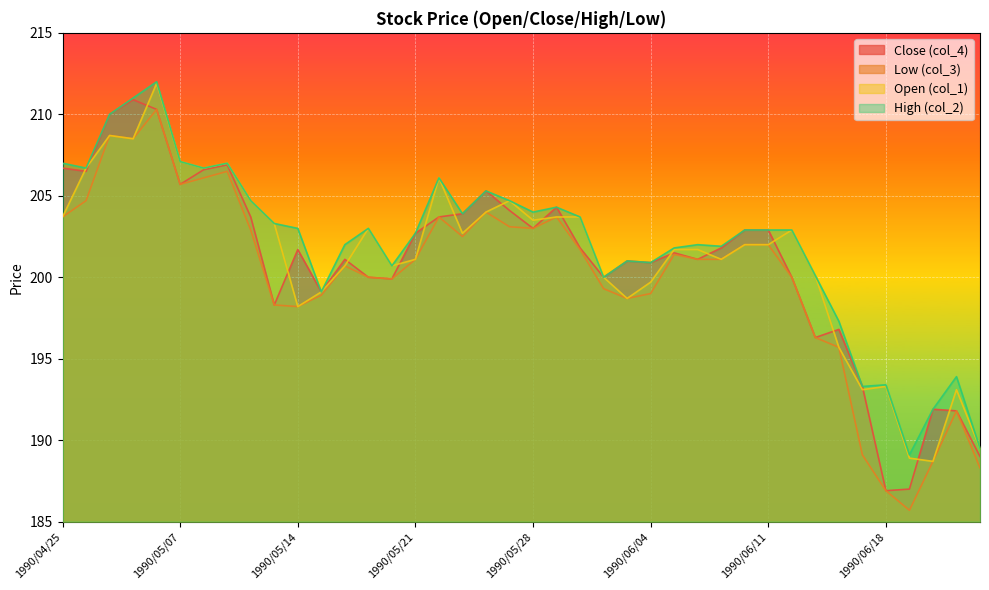

Reading right to left, extract all data points from this chart.

col_4: 1990/06/22=189.0	1990/06/21=191.8	1990/06/20=191.9	1990/06/19=187.0	1990/06/18=186.9	1990/06/15=193.3	1990/06/14=196.8	1990/06/13=196.3	1990/06/12=200.0	1990/06/11=202.9	1990/06/08=202.9	1990/06/07=201.8	1990/06/06=201.1	1990/06/05=201.5	1990/06/04=200.9	1990/06/01=201.0	1990/05/31=200.0	1990/05/30=201.8	1990/05/29=204.3	1990/05/28=203.0	1990/05/25=204.1	1990/05/24=205.3	1990/05/23=203.9	1990/05/22=203.7	1990/05/21=202.7	1990/05/18=199.9	1990/05/17=200.0	1990/05/16=201.1	1990/05/15=199.1	1990/05/14=201.7	1990/05/11=198.3	1990/05/10=203.7	1990/05/09=206.9	1990/05/08=206.6	1990/05/07=205.7	1990/05/02=210.3	1990/05/01=210.9	1990/04/27=210.0	1990/04/26=206.5	1990/04/25=206.7
col_3: 1990/06/22=188.3	1990/06/21=191.8	1990/06/20=188.7	1990/06/19=185.7	1990/06/18=186.9	1990/06/15=189.1	1990/06/14=195.7	1990/06/13=196.3	1990/06/12=200.0	1990/06/11=202.0	1990/06/08=202.0	1990/06/07=201.1	1990/06/06=201.1	1990/06/05=201.4	1990/06/04=199.0	1990/06/01=198.7	1990/05/31=199.3	1990/05/30=201.7	1990/05/29=203.7	1990/05/28=203.0	1990/05/25=203.1	1990/05/24=204.0	1990/05/23=202.5	1990/05/22=203.7	1990/05/21=201.1	1990/05/18=199.9	1990/05/17=200.0	1990/05/16=200.7	1990/05/15=198.9	1990/05/14=198.2	1990/05/11=198.3	1990/05/10=202.9	1990/05/09=206.5	1990/05/08=206.1	1990/05/07=205.7	1990/05/02=210.3	1990/05/01=208.5	1990/04/27=208.7	1990/04/26=204.7	1990/04/25=203.7
col_1: 1990/06/22=189.5	1990/06/21=193.1	1990/06/20=188.7	1990/06/19=188.9	1990/06/18=193.3	1990/06/15=193.1	1990/06/14=195.7	1990/06/13=200.1	1990/06/12=202.9	1990/06/11=202.0	1990/06/08=202.0	1990/06/07=201.1	1990/06/06=201.7	1990/06/05=201.7	1990/06/04=199.7	1990/06/01=198.7	1990/05/31=200.0	1990/05/30=203.7	1990/05/29=203.7	1990/05/28=203.5	1990/05/25=204.7	1990/05/24=204.0	1990/05/23=202.7	1990/05/22=206.1	1990/05/21=201.1	1990/05/18=200.7	1990/05/17=203.0	1990/05/16=200.7	1990/05/15=199.1	1990/05/14=198.2	1990/05/11=203.3	1990/05/10=204.7	1990/05/09=207.0	1990/05/08=206.7	1990/05/07=207.1	1990/05/02=211.9	1990/05/01=208.5	1990/04/27=208.7	1990/04/26=206.7	1990/04/25=203.7
col_2: 1990/06/22=189.5	1990/06/21=193.9	1990/06/20=191.9	1990/06/19=189.1	1990/06/18=193.4	1990/06/15=193.3	1990/06/14=197.3	1990/06/13=200.1	1990/06/12=202.9	1990/06/11=202.9	1990/06/08=202.9	1990/06/07=201.9	1990/06/06=202.0	1990/06/05=201.8	1990/06/04=200.9	1990/06/01=201.0	1990/05/31=200.0	1990/05/30=203.7	1990/05/29=204.3	1990/05/28=204.0	1990/05/25=204.7	1990/05/24=205.3	1990/05/23=203.9	1990/05/22=206.1	1990/05/21=202.7	1990/05/18=200.7	1990/05/17=203.0	1990/05/16=202.0	1990/05/15=199.1	1990/05/14=203.0	1990/05/11=203.3	1990/05/10=204.7	1990/05/09=207.0	1990/05/08=206.7	1990/05/07=207.1	1990/05/02=212.0	1990/05/01=211.0	1990/04/27=210.0	1990/04/26=206.7	1990/04/25=207.0